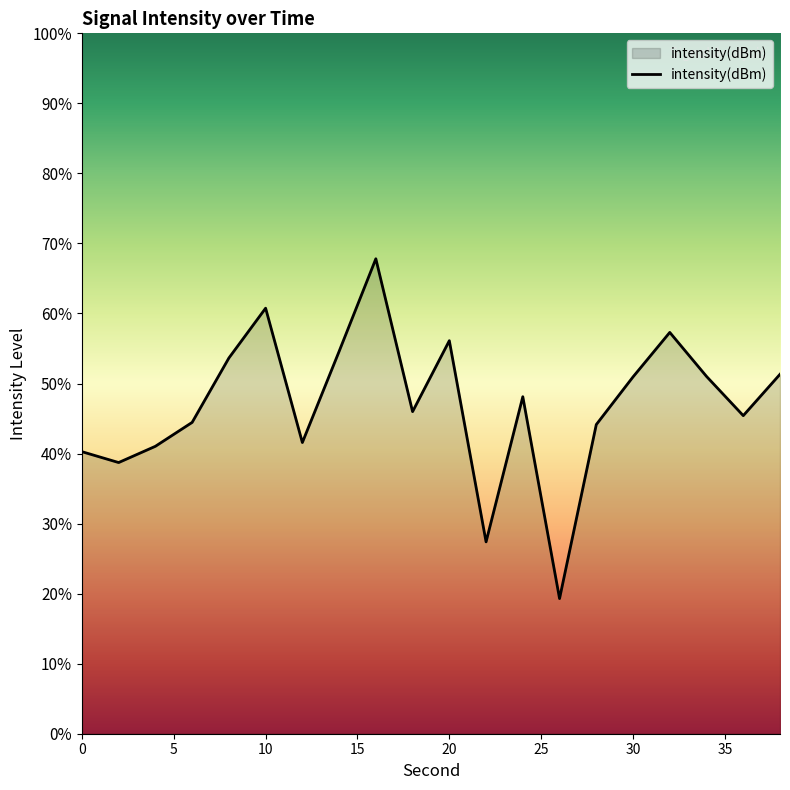

List the labels in order of value, largest first.

16, 10, 32, 20, 14, 8, 38, 34, 30, 24, 18, 36, 6, 28, 12, 4, 0, 2, 22, 26